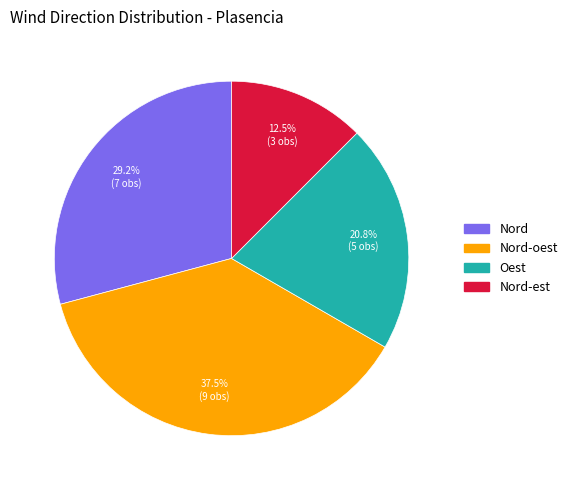

Is there any slice that represents more than half of the pie?

No